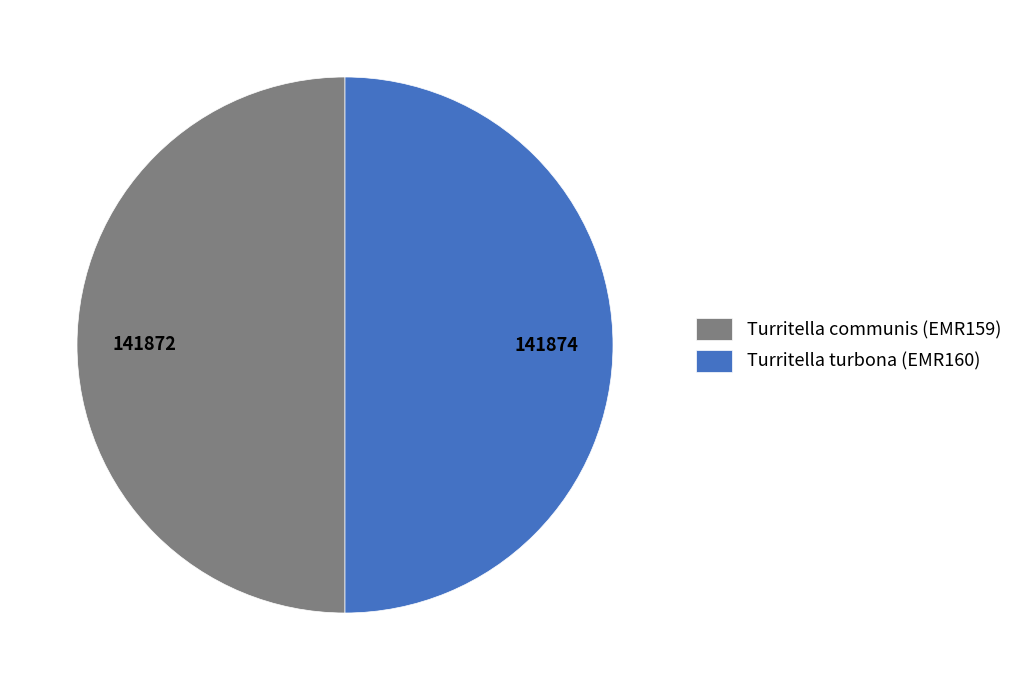

Approximately how many times larger is the value at Turritella communis (EMR159) compared to Turritella turbona (EMR160)?

1.0